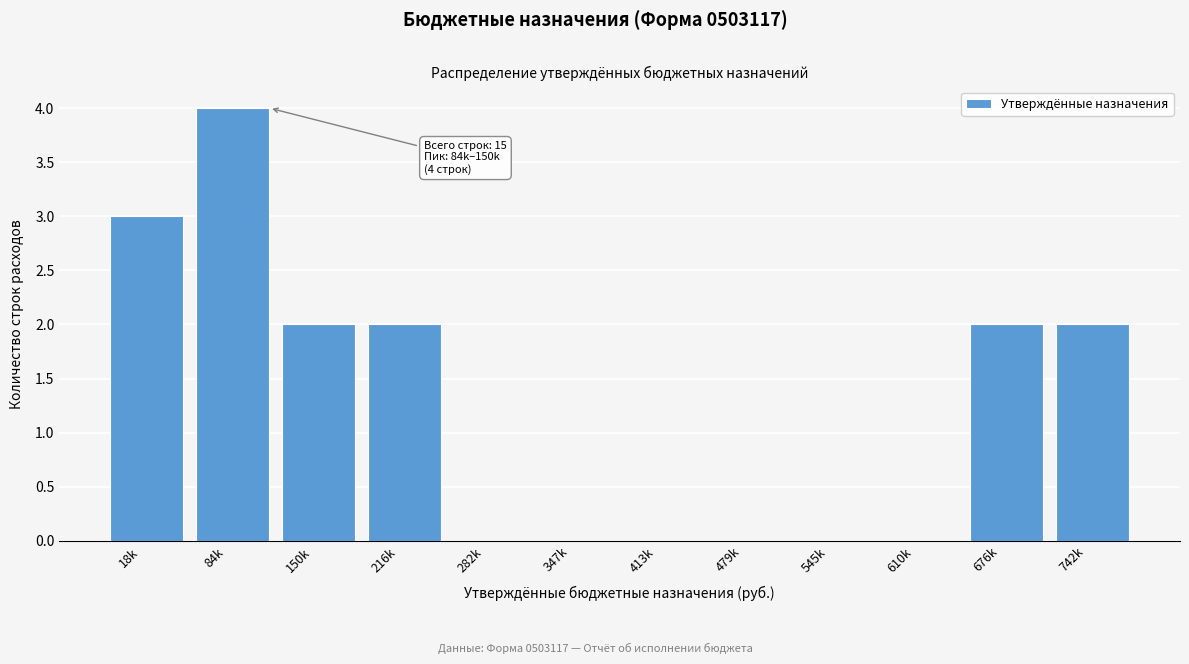

Reading right to left, extract all data points from this chart.

742k=2	676k=2	610k=0	545k=0	479k=0	413k=0	347k=0	282k=0	216k=2	150k=2	84k=4	18k=3